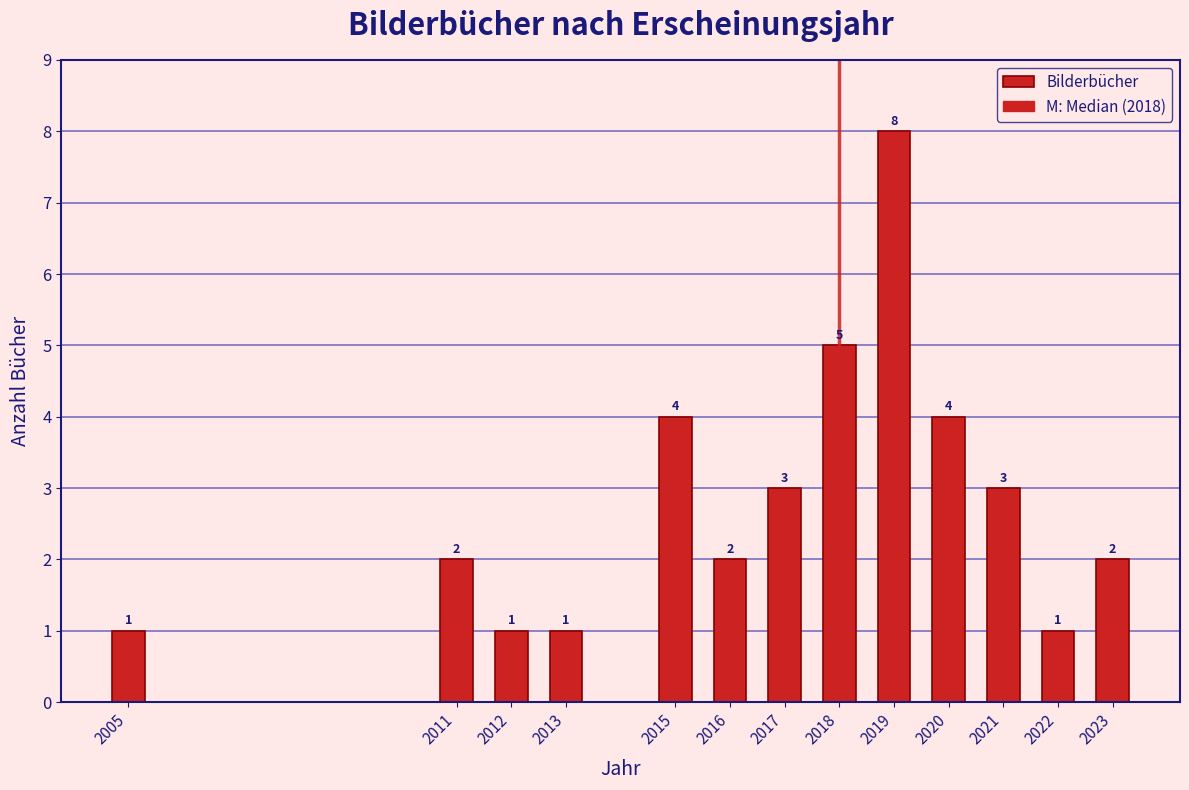

Reading left to right, what are all the values shown in this chart?

2005=1	2011=2	2012=1	2013=1	2015=4	2016=2	2017=3	2018=5	2019=8	2020=4	2021=3	2022=1	2023=2